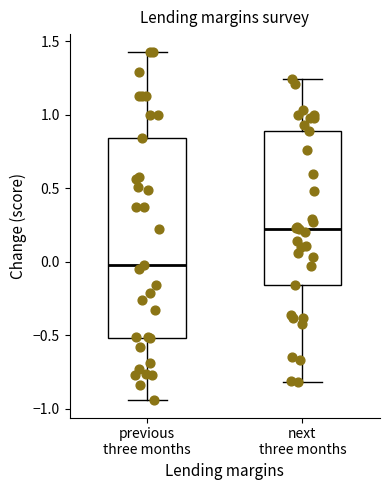

Reading left to right, read every box against the y-axis: the position of its median line, the range the box covers, and the ends of its whiskers. The values are not printed on the chart, so give them approximately, as read against the axis.

previous three months: median 0.00, box -0.50 to 0.85, whiskers -0.95 to 1.45
next three months: median 0.20, box -0.15 to 0.90, whiskers -0.80 to 1.25